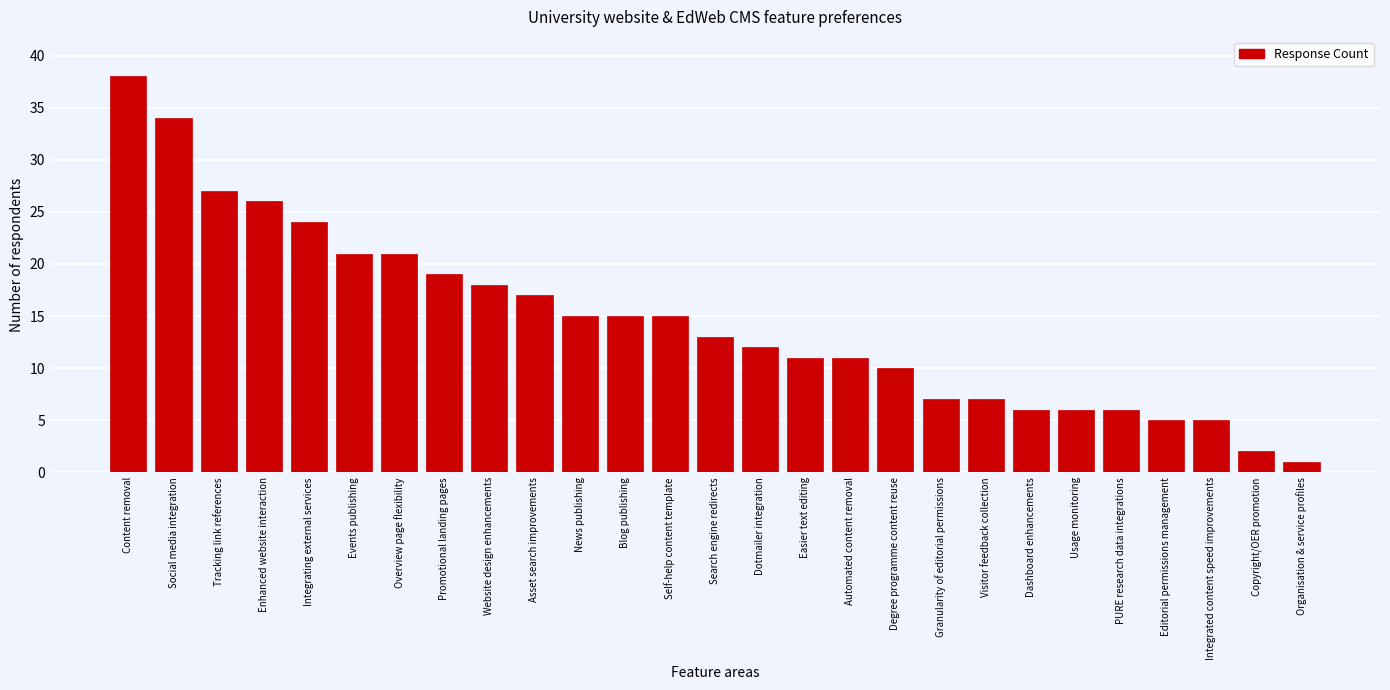

Reading left to right, list all the values displayed in this chart.

Content removal=38	Social media integration=34	Tracking link references=27	Enhanced website interaction=26	Integrating external services=24	Events publishing=21	Overview page flexibility=21	Promotional landing pages=19	Website design enhancements=18	Asset search improvements=17	News publishing=15	Blog publishing=15	Self-help content template=15	Search engine redirects=13	Dotmailer integration=12	Easier text editing=11	Automated content removal=11	Degree programme content reuse=10	Granularity of editorial permissions=7	Visitor feedback collection=7	Dashboard enhancements=6	Usage monitoring=6	PURE research data integrations=6	Editorial permissions management=5	Integrated content speed improvements=5	Copyright/OER promotion=2	Organisation & service profiles=1